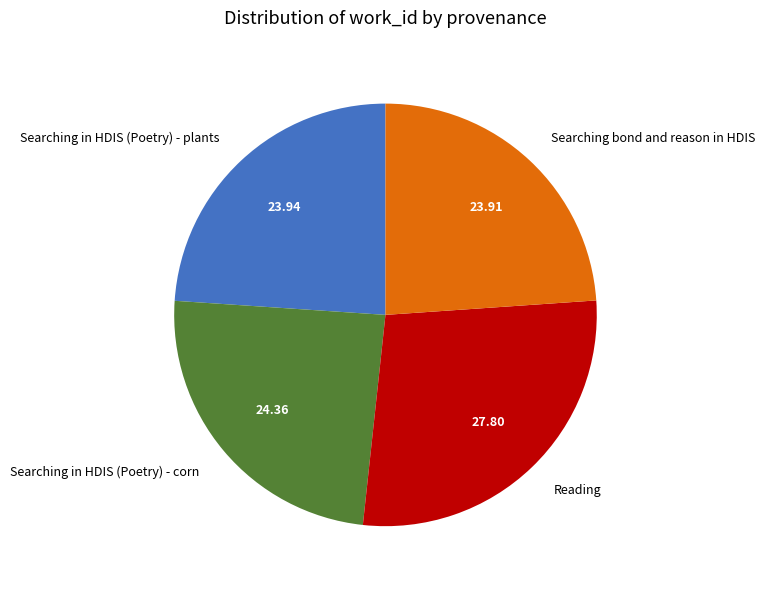

Which has a higher value, Reading or Searching bond and reason in HDIS?

Reading